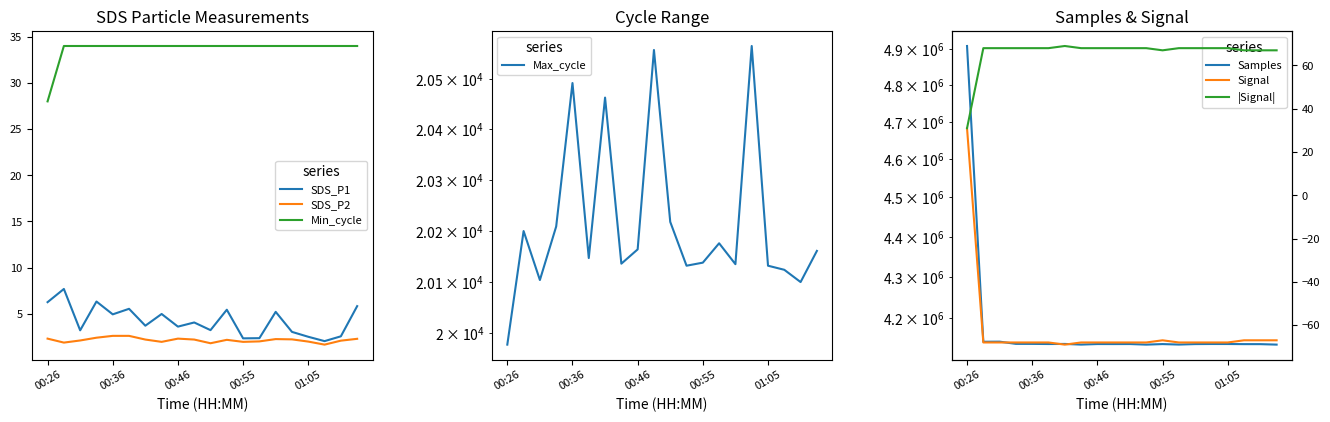

What is the label of the 19th point from the right?

00:29